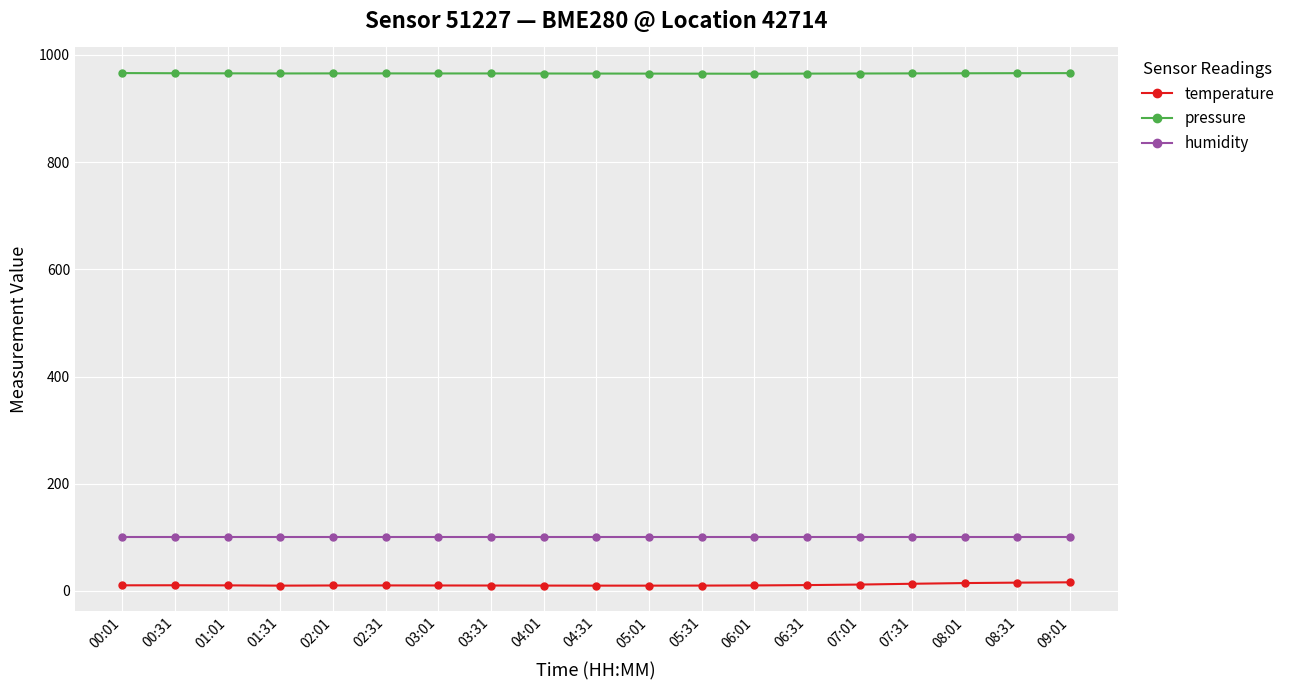

True or false: temperature has more than 1 interior local peaks.

True